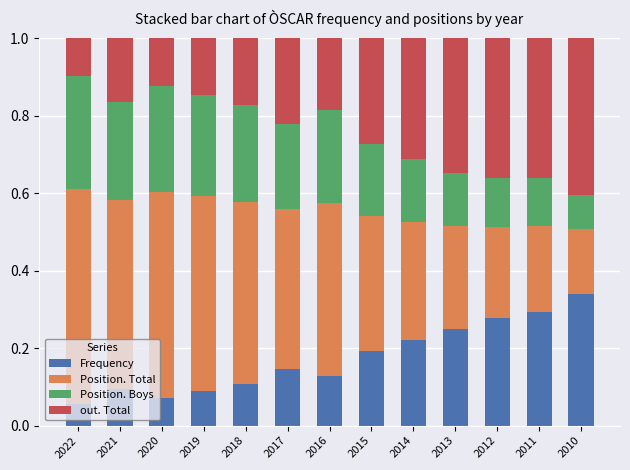

True or false: Frequency has a value of 0.1 at 2021.

True